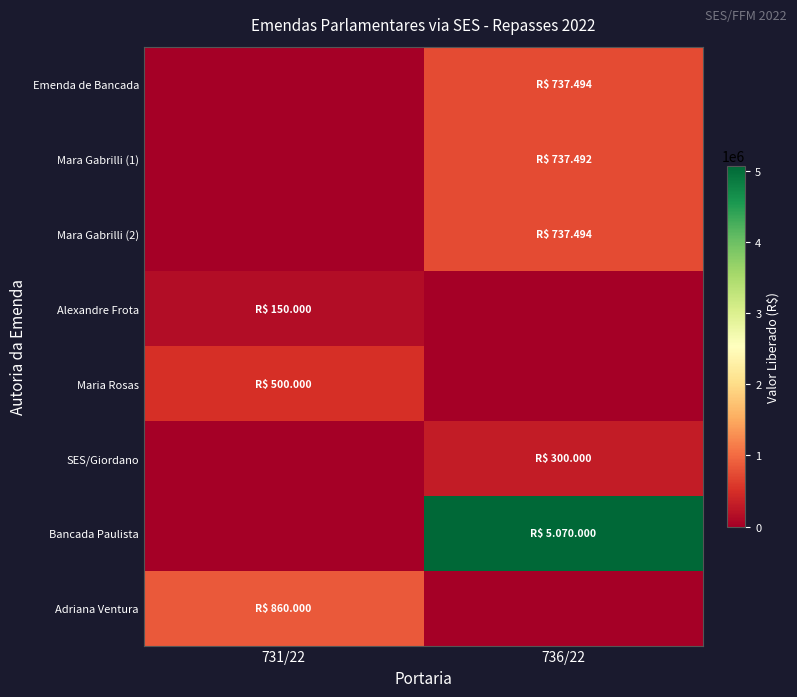

At how many categories does at least one series exceed 2774310?

1